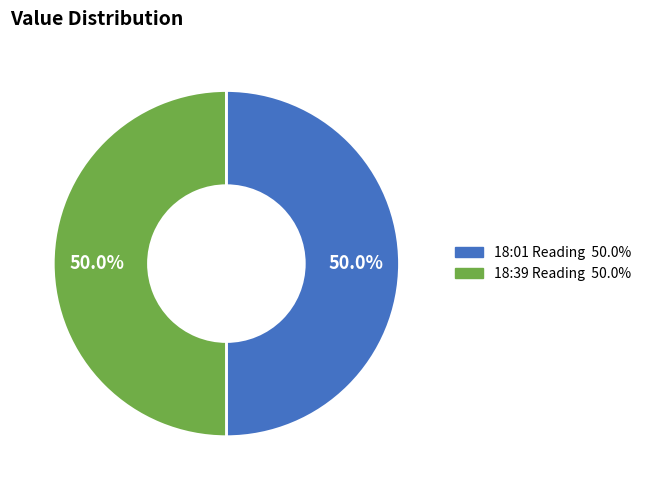

Which category has the biggest portion of the pie?

2023-01-15T18:39:26.359Z